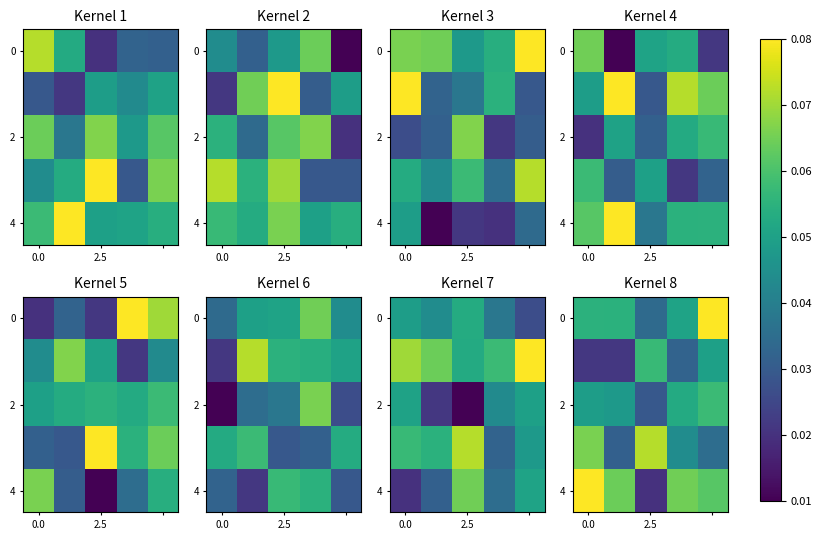

Which series has the widest spread of values?

4